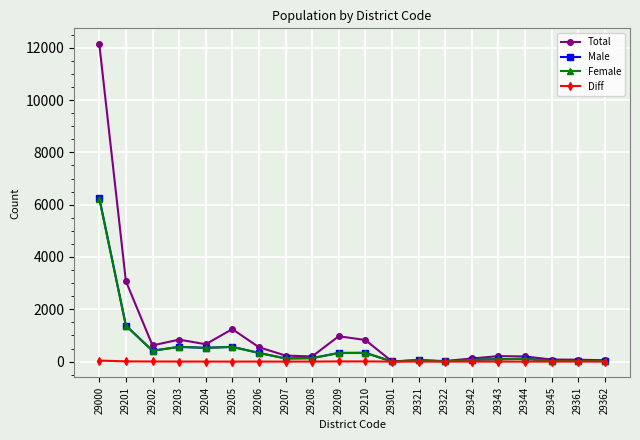

At which category is the sum across all series the highest?

29000